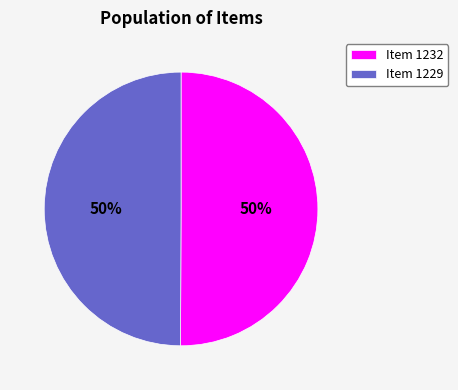

Approximately how many times larger is the value at Item 1232 compared to Item 1229?

1.0